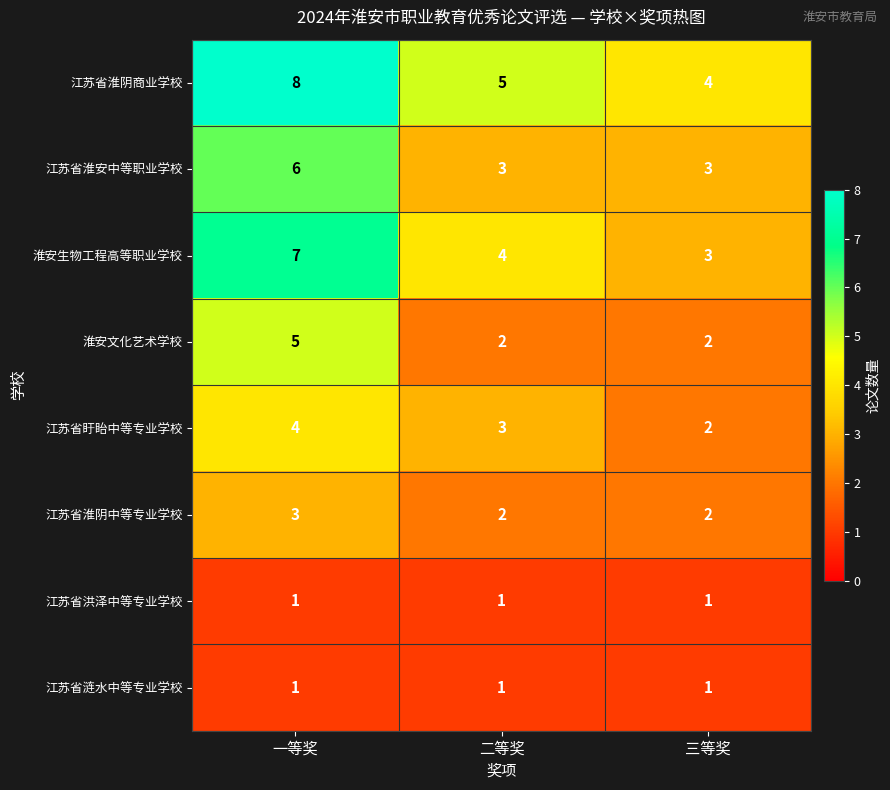

Which category has the highest value in the 江苏省淮安中等职业学校 series?

一等奖